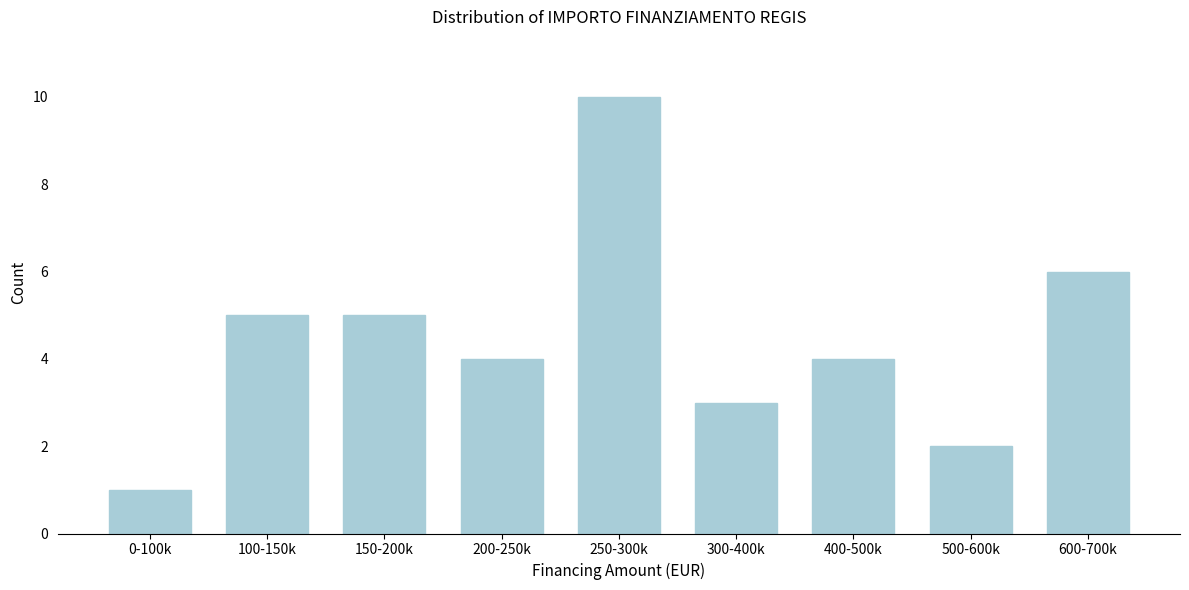

Reading left to right, transcribe all the data shown in this chart.

1	5	5	4	10	3	4	2	6